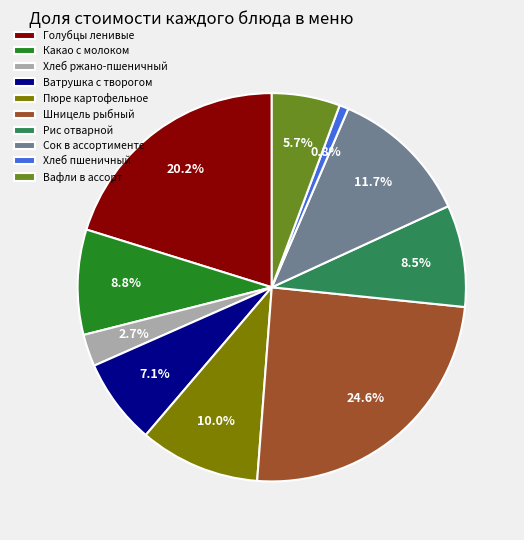

How many slices are in this pie chart?

10